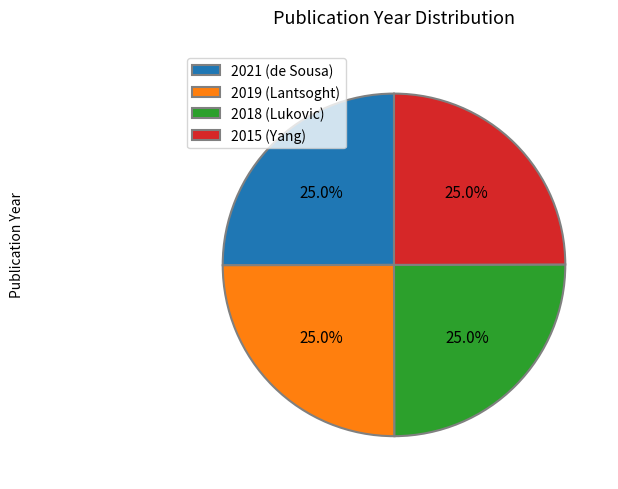

Is it true that 2015 (Yang) is 25% of the pie?

True